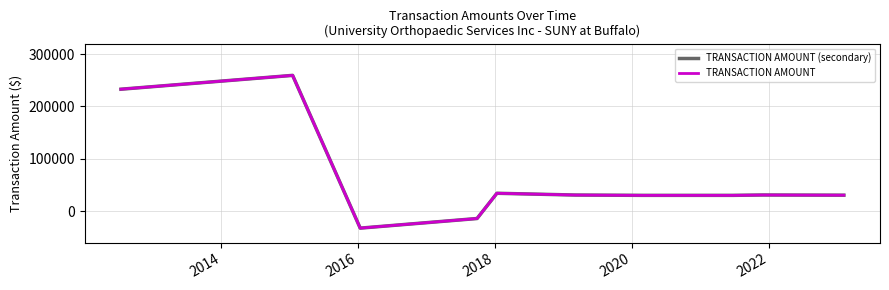

True or false: TRANSACTION AMOUNT (secondary) and TRANSACTION AMOUNT cross at least once.

False